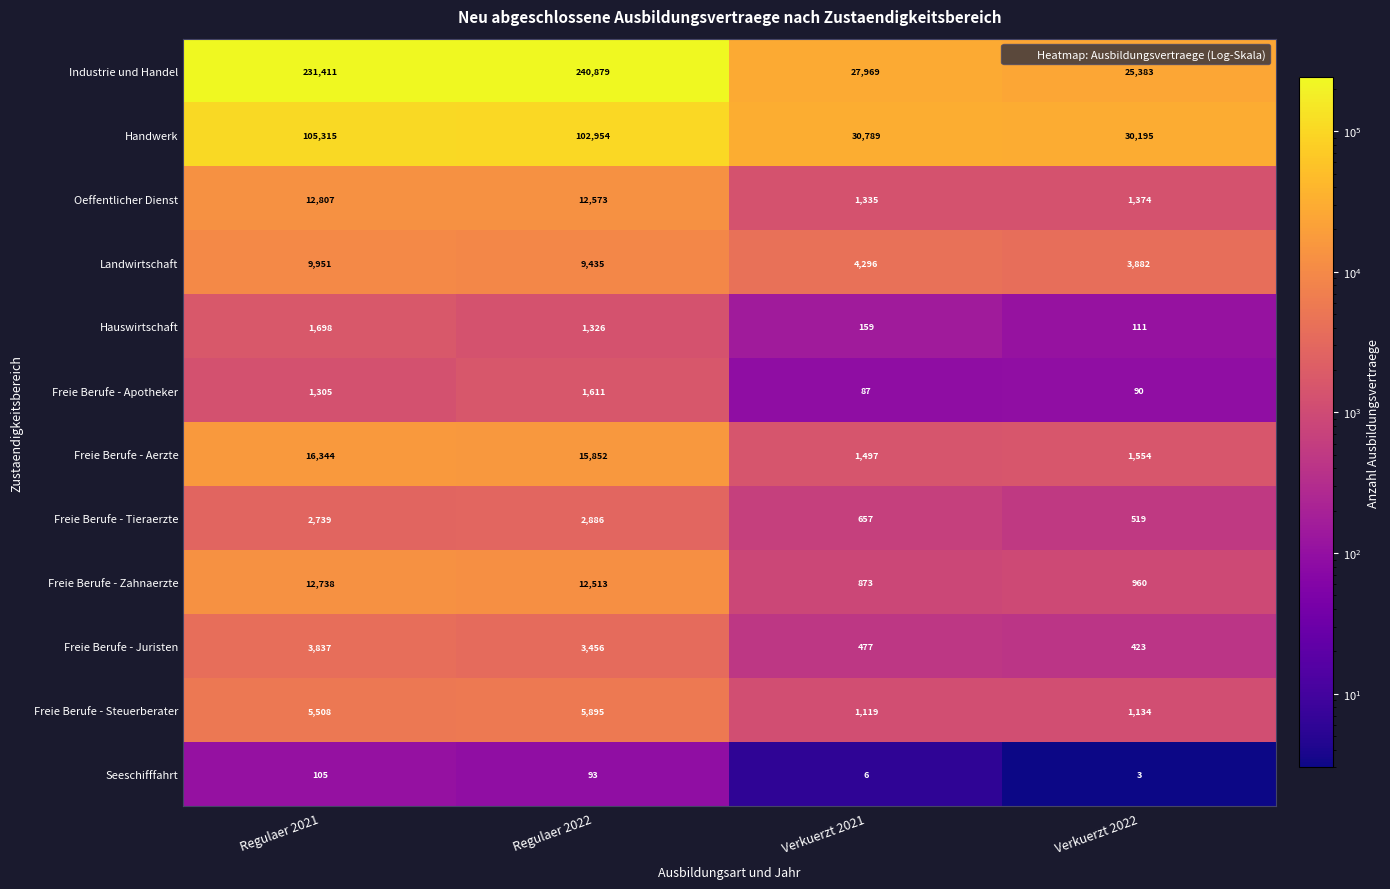

Rank the series by their maximum value, from lowest to highest.

Seeschifffahrt, Freie Berufe - Apotheker, Hauswirtschaft, Freie Berufe - Tieraerzte, Freie Berufe - Juristen, Freie Berufe - Steuerberater, Landwirtschaft, Freie Berufe - Zahnaerzte, Oeffentlicher Dienst, Freie Berufe - Aerzte, Handwerk, Industrie und Handel